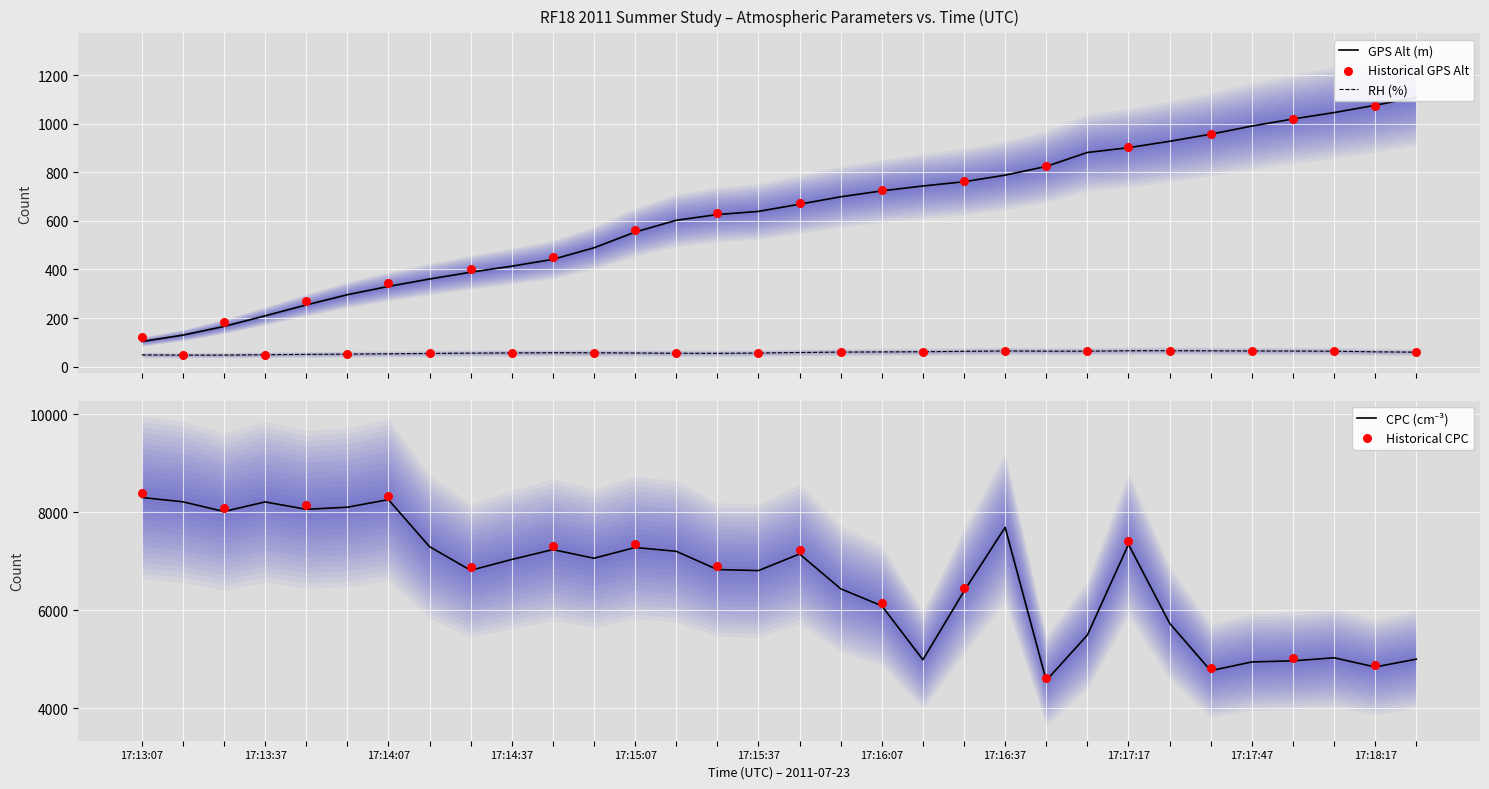

Which series has the widest spread of Y values?

CPC (cm-3)